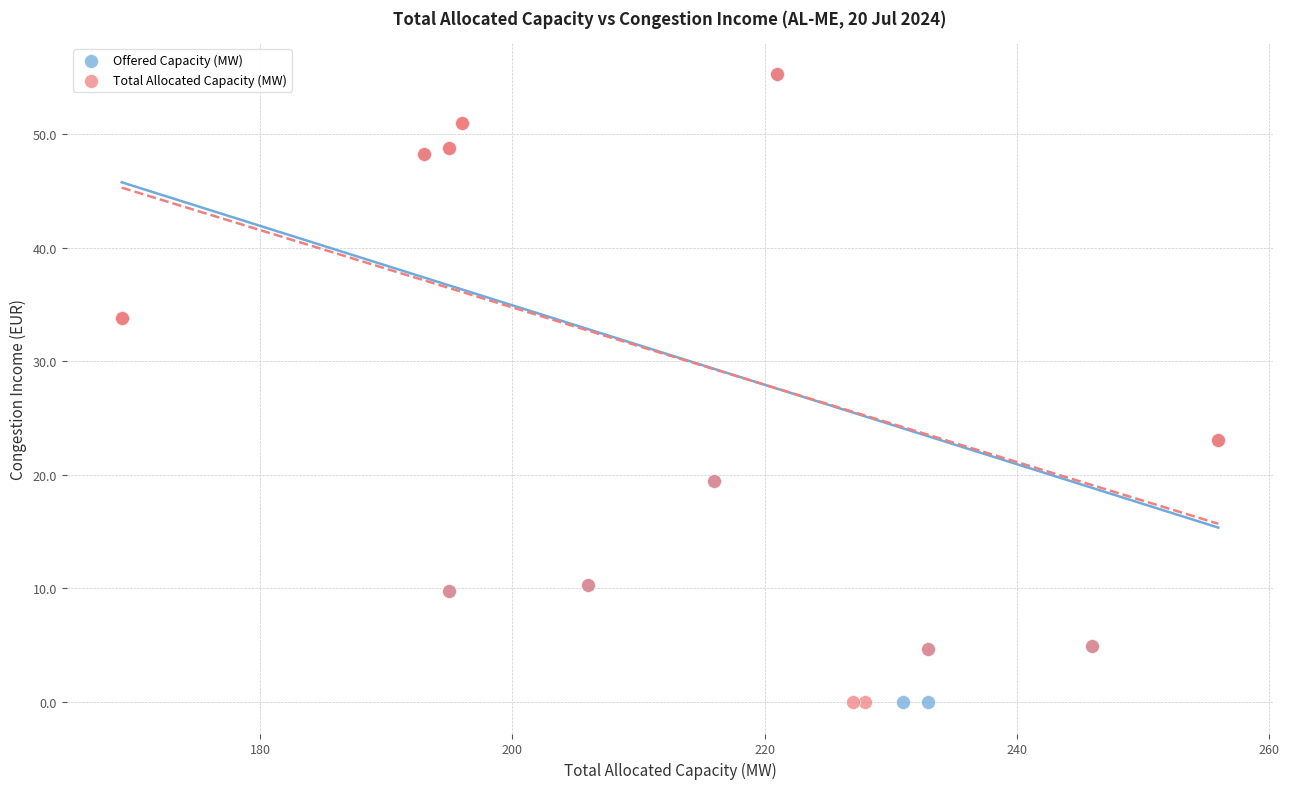

What are all the series names shown in the legend?

Offered Capacity (MW), Total Allocated Capacity (MW)